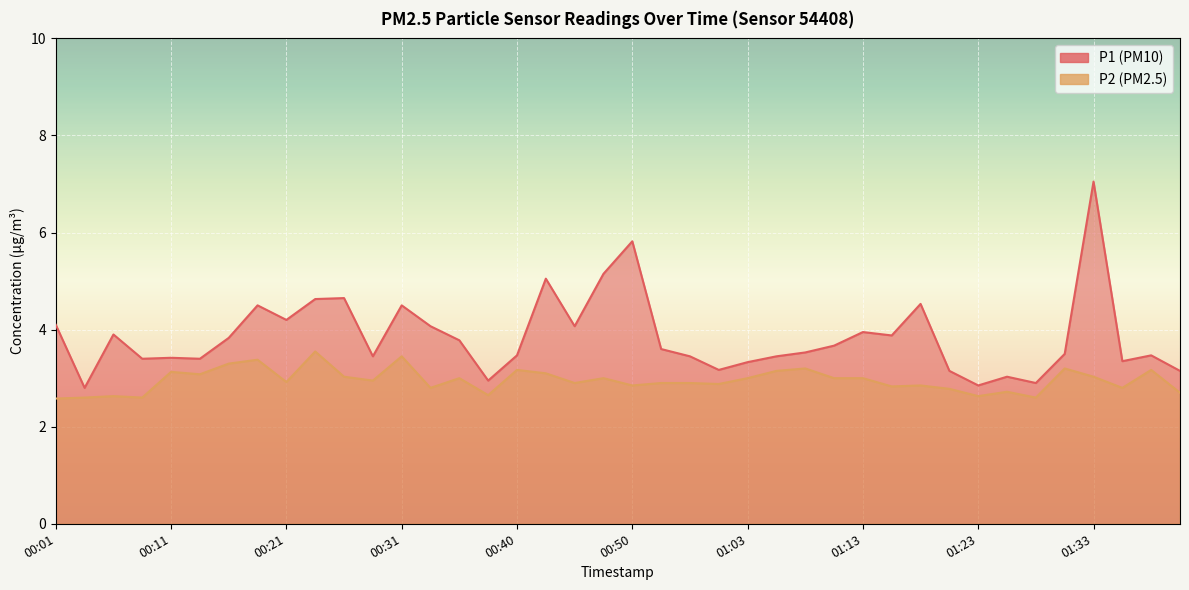

What is the minimum value shown in the chart?

2.6